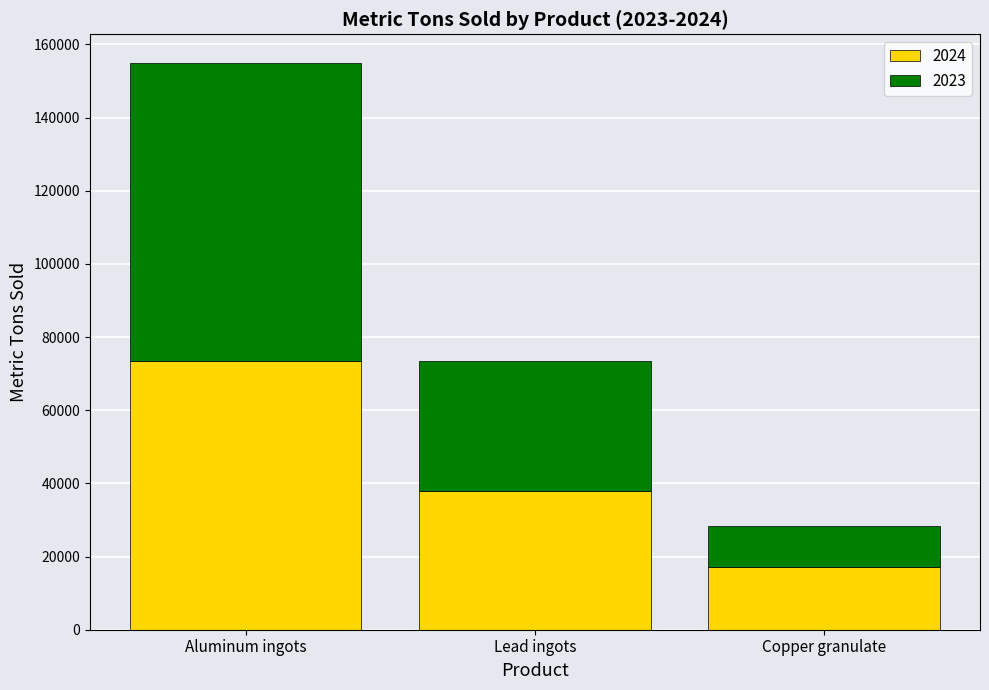

What is the sum of all 2024 values?

128450